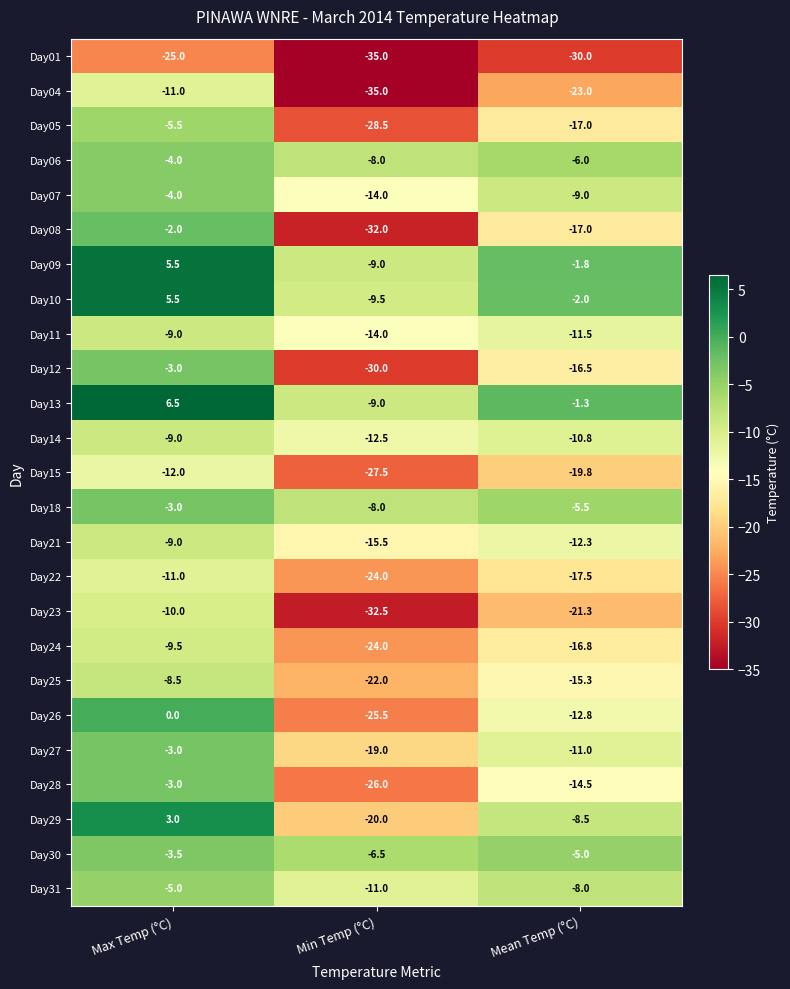

What is the greatest value displayed?

6.5